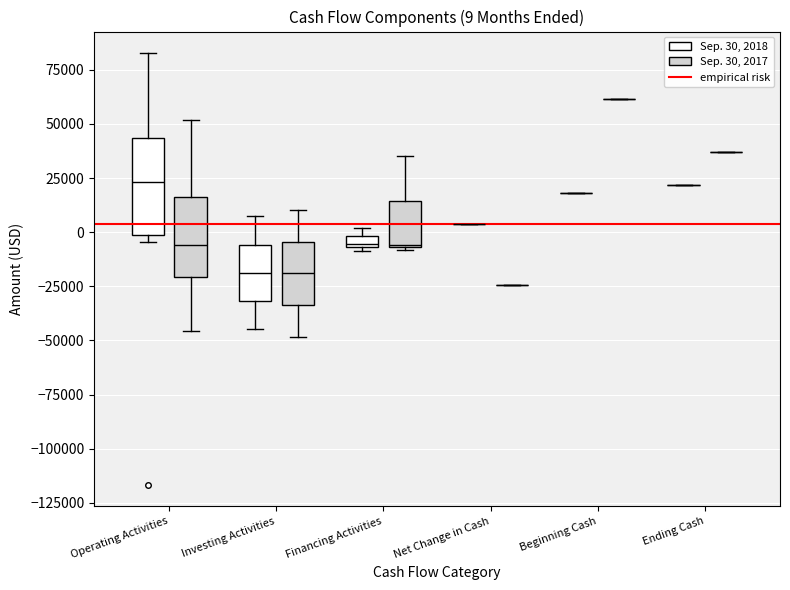

Which box is the tallest, from its lower edge to its upper edge?

Operating Activities (Sep. 30, 2018)